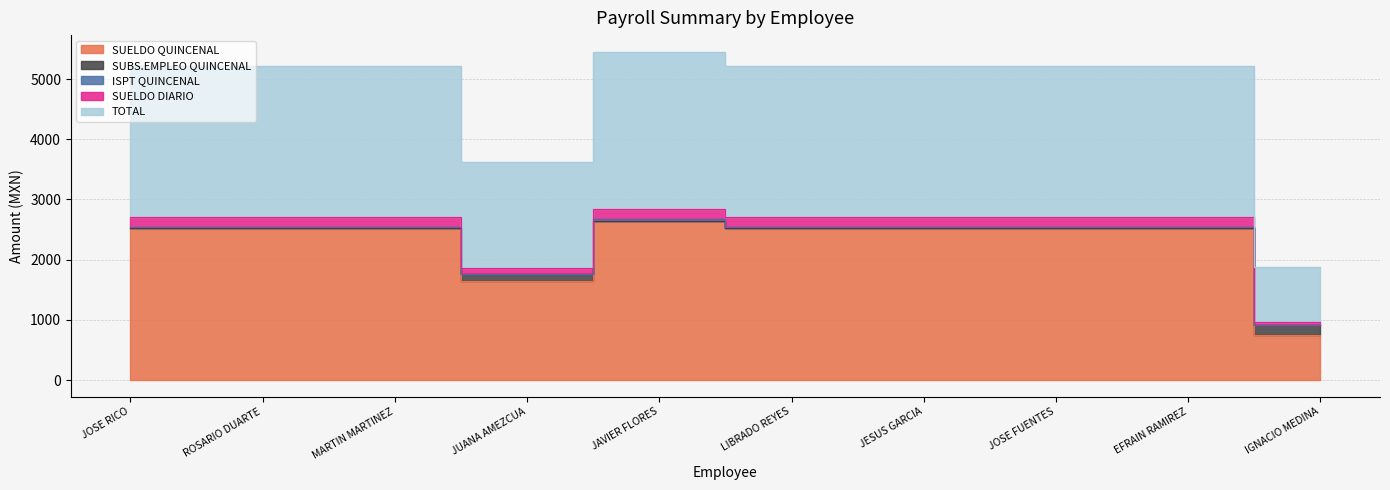

At how many categories does at least one series exceed 1239?

10